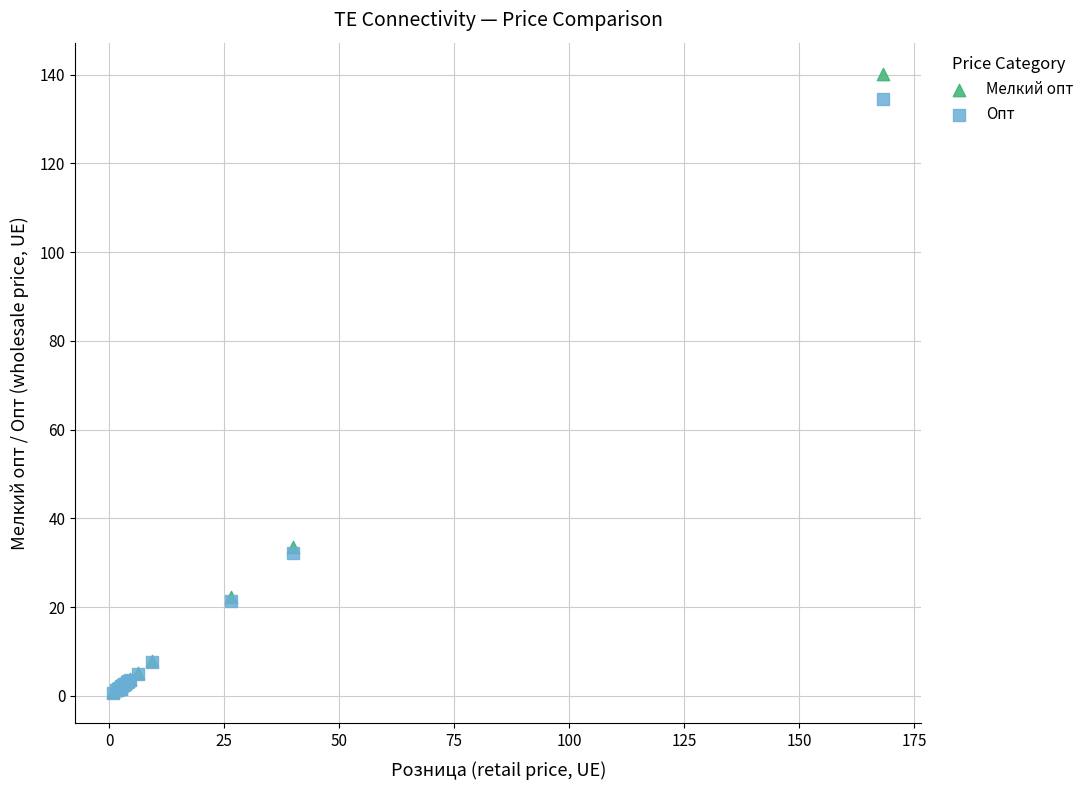

What are all the series names shown in the legend?

Мелкий опт, Опт